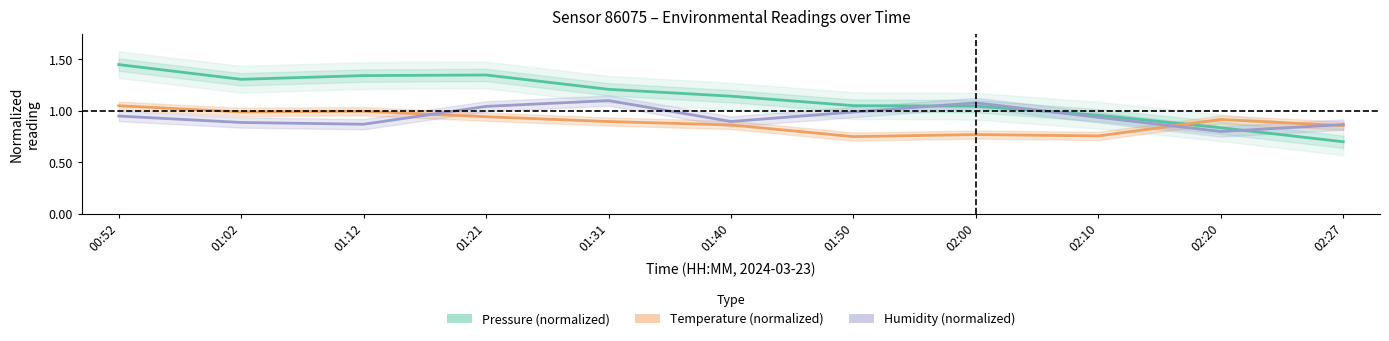

True or false: Humidity (normalized) has more than 2 points higher than both neighbors.

False